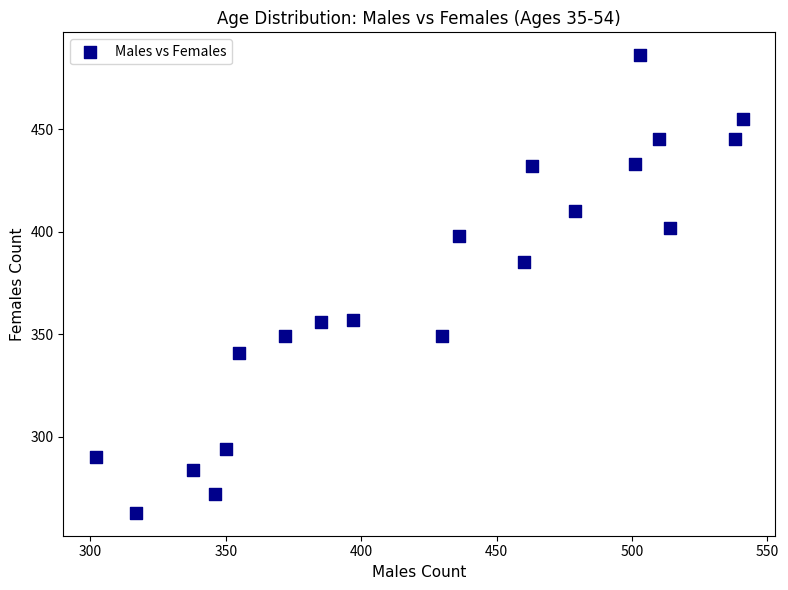

What is the range of Y values (max minus min)?

223